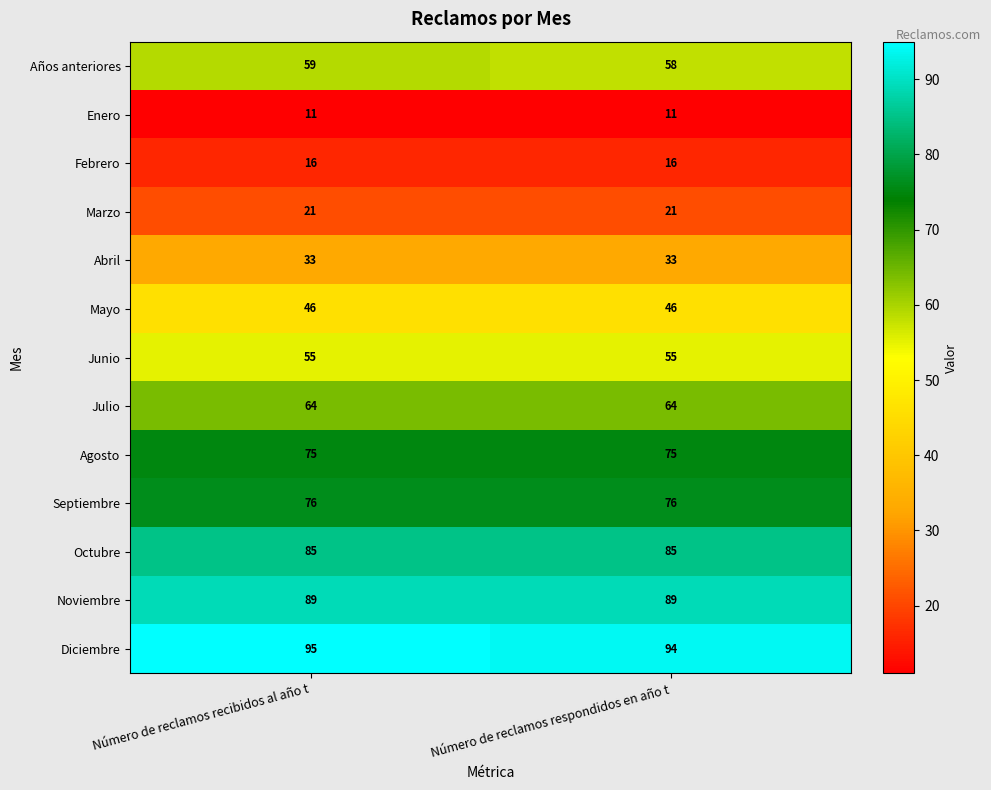

Is the value of Febrero at Número de reclamos respondidos en año t greater than the value of Marzo at Número de reclamos respondidos en año t?

No